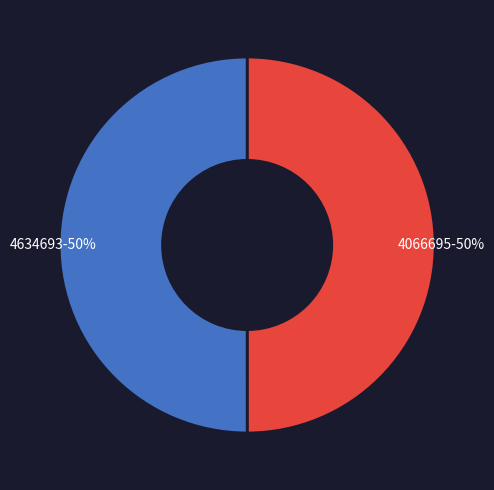

To the nearest percent, what is the average slice percentage?

50%